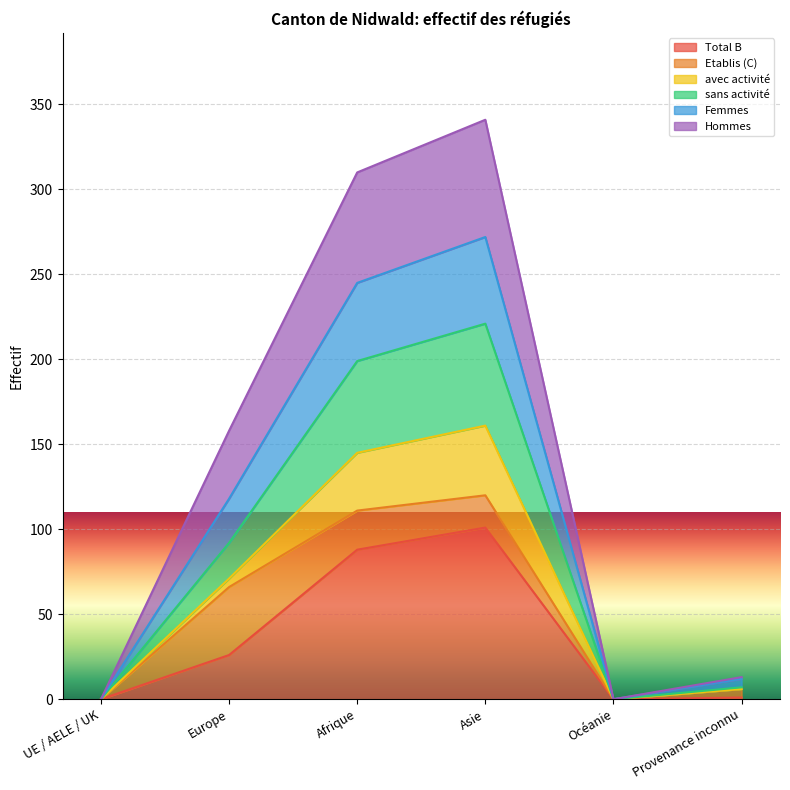

What is the label of the 2nd point from the right?

Océanie